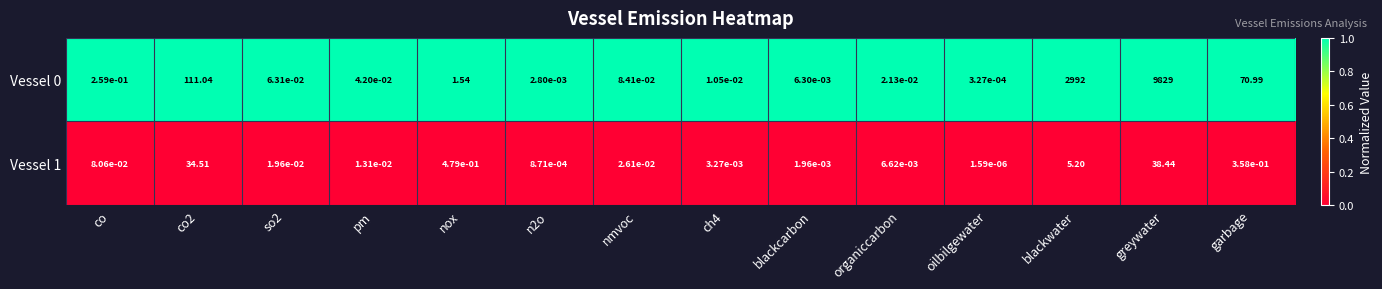

Is the value of Vessel 1 at ch4 greater than the value of Vessel 0 at n2o?

Yes